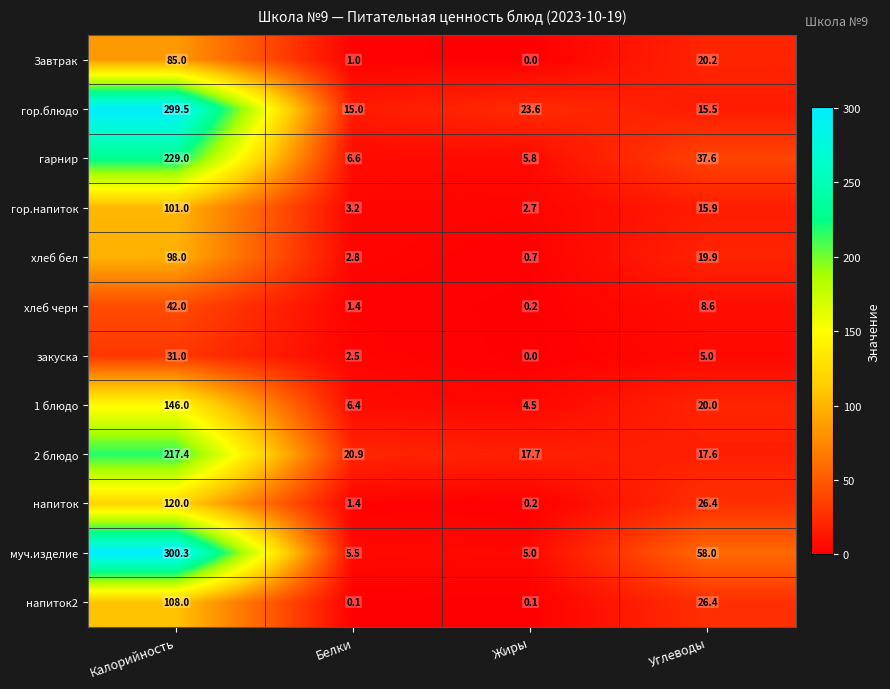

Which series changed the most between Белки and Углеводы?

муч.изделие